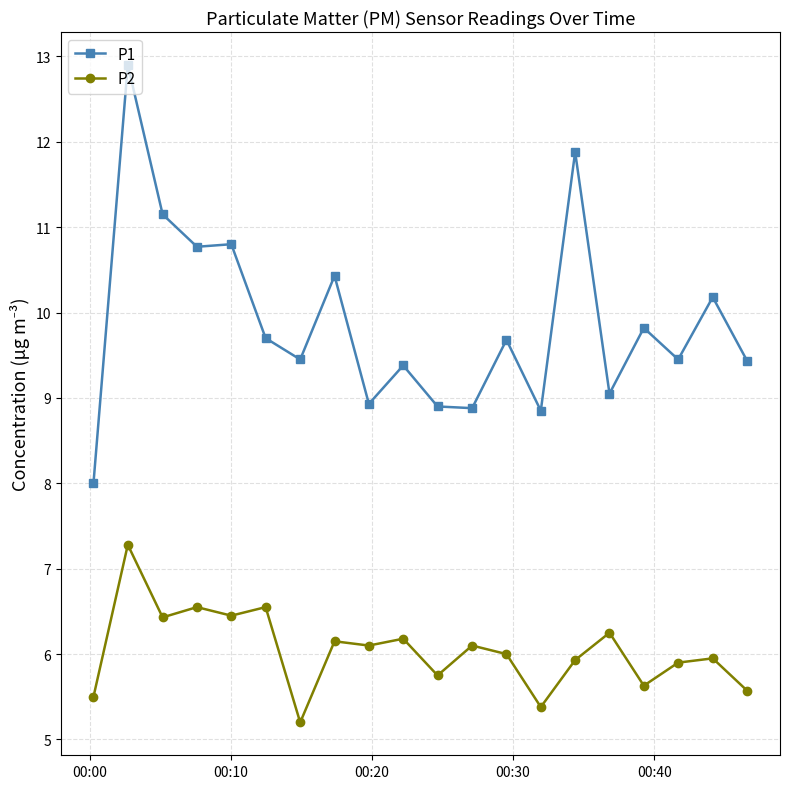

List the series in order of their overall mean, lowest first.

P2, P1